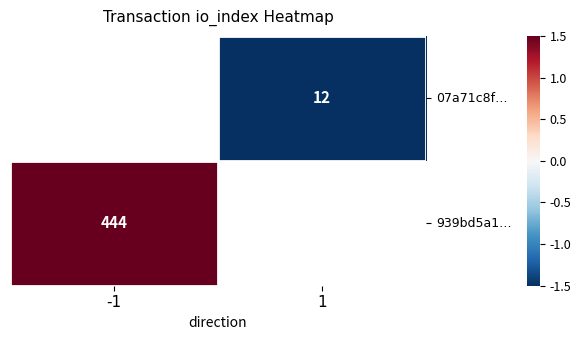

True or false: 939bd5a1… has a value of 663 at -1.

False